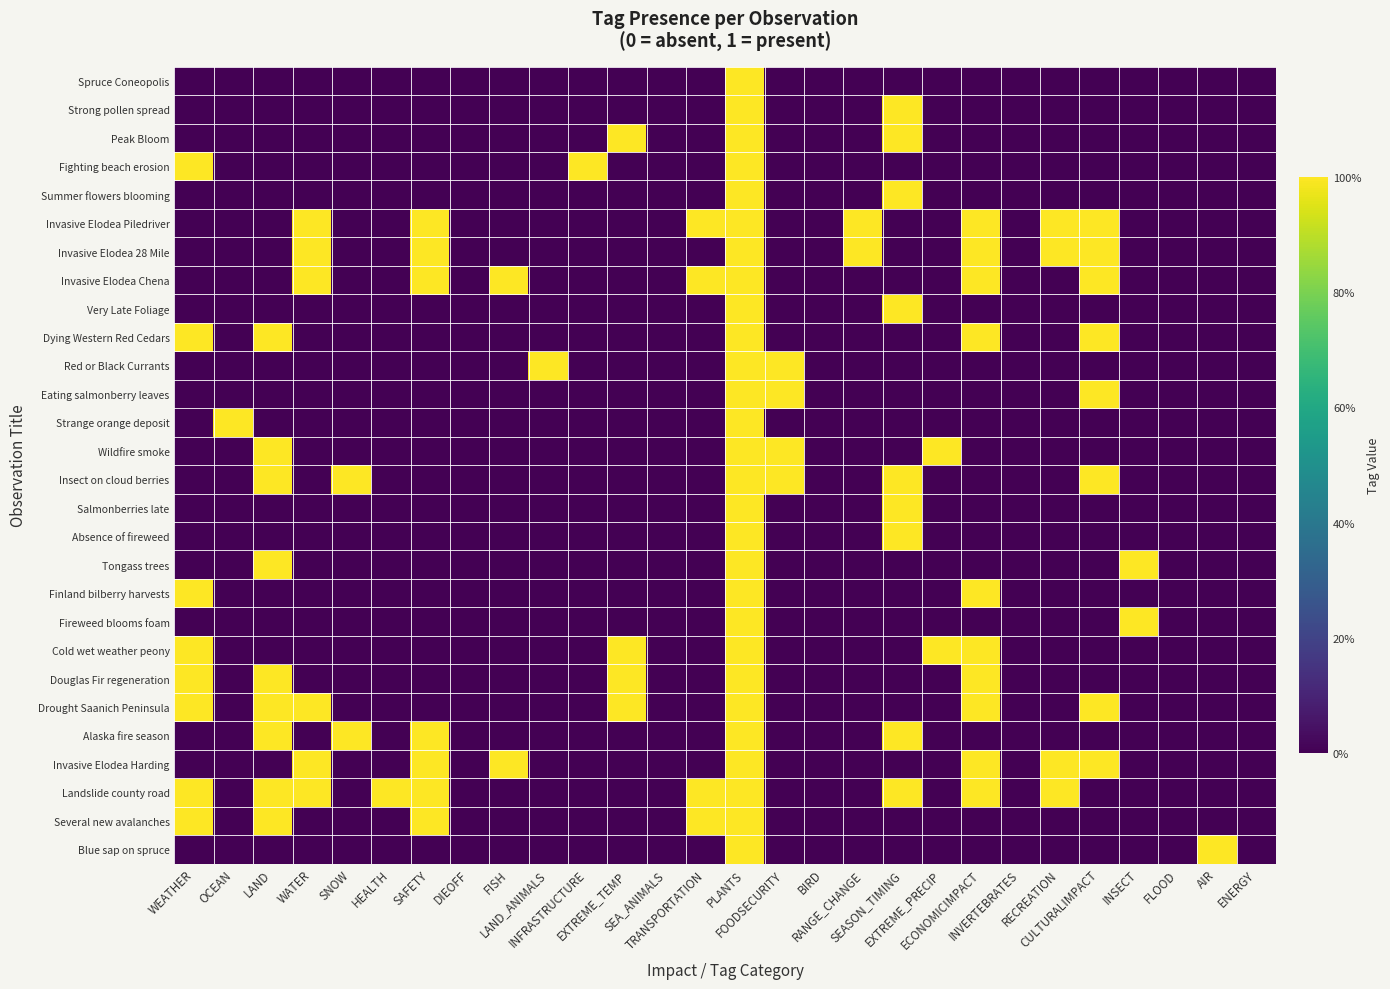

What is the spread (max minus min) of values at INFRASTRUCTURE?

1